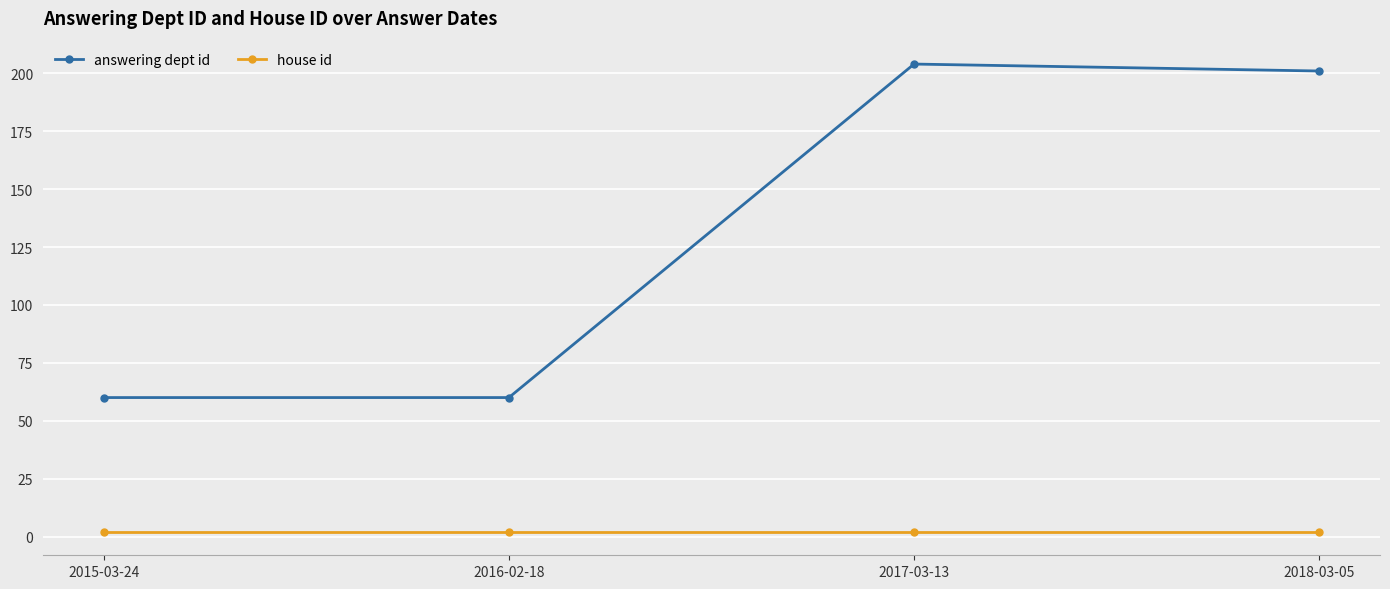

What is the label of the 1st point from the left?

2015-03-24